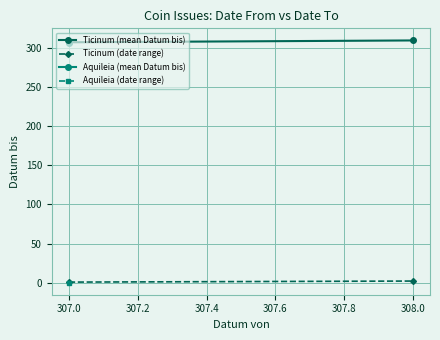

Count the number of categories in the chart.

2